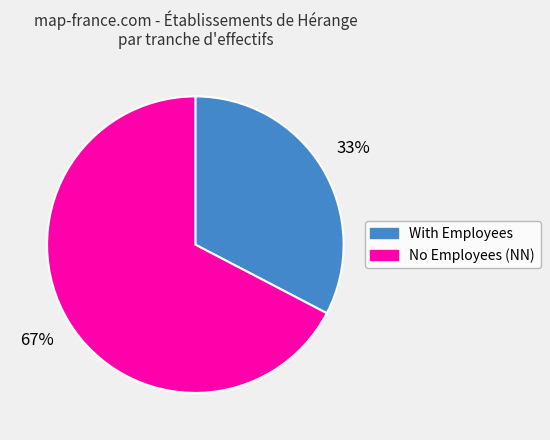

Is there any slice that represents more than half of the pie?

Yes